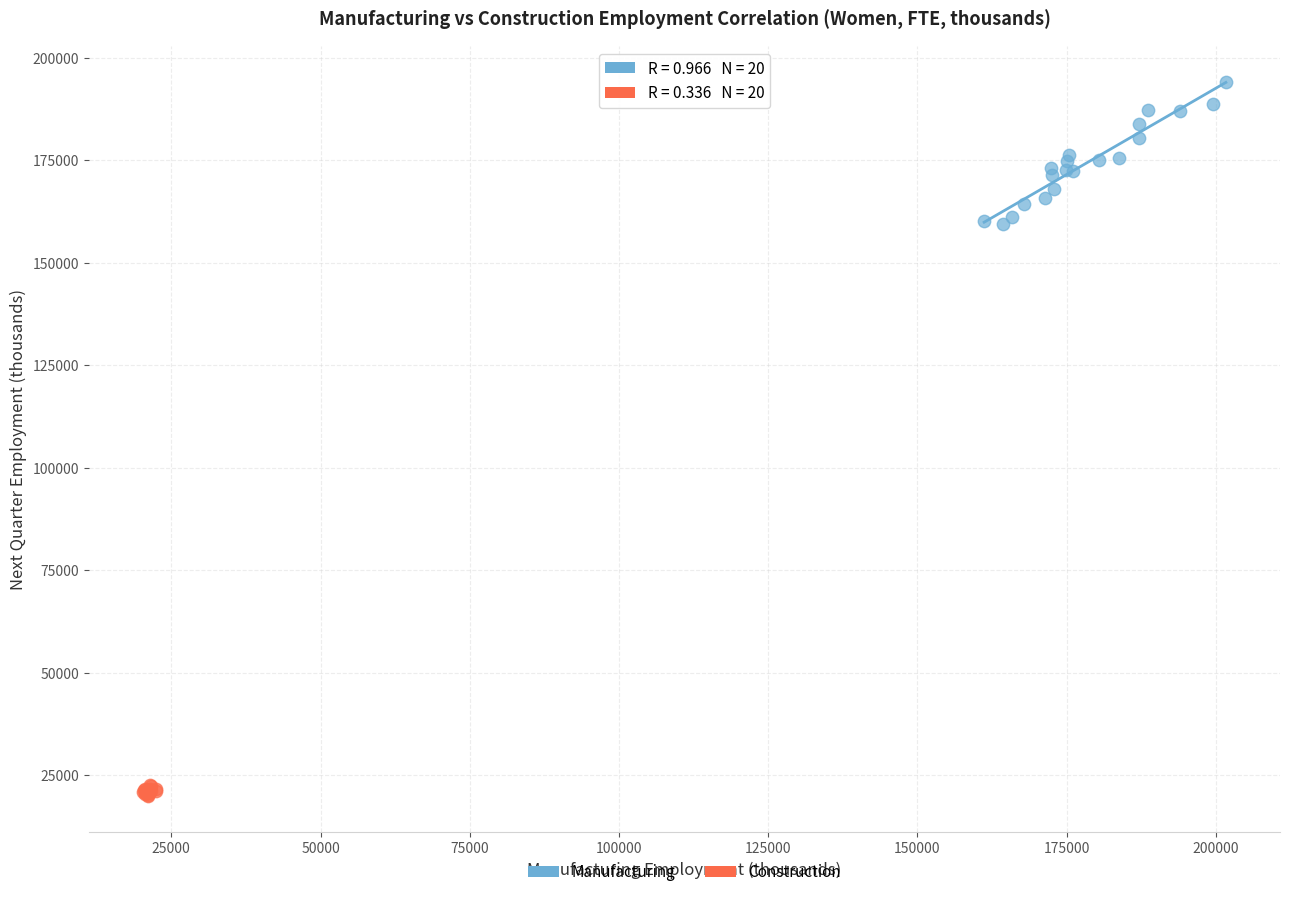

Which series contains the lowest Y value?

Construction